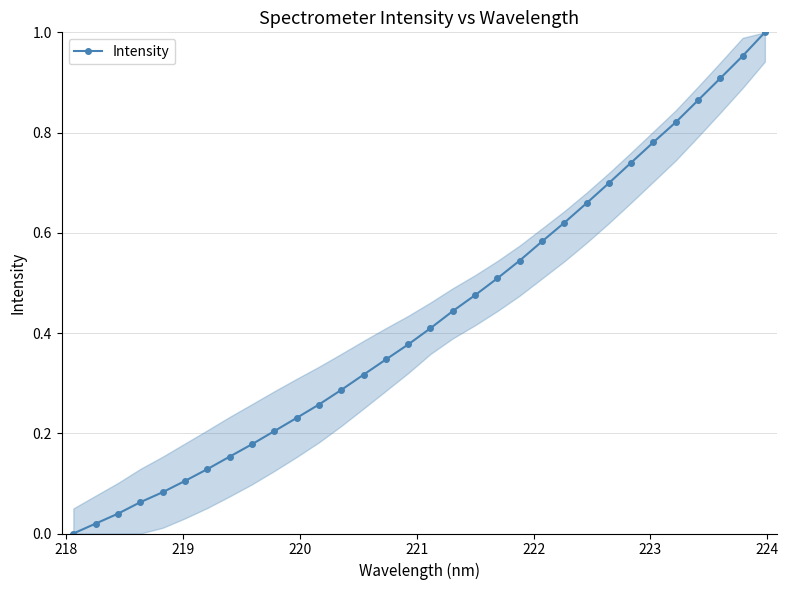

True or false: there are more than 2 points higher than both neighbors.

False